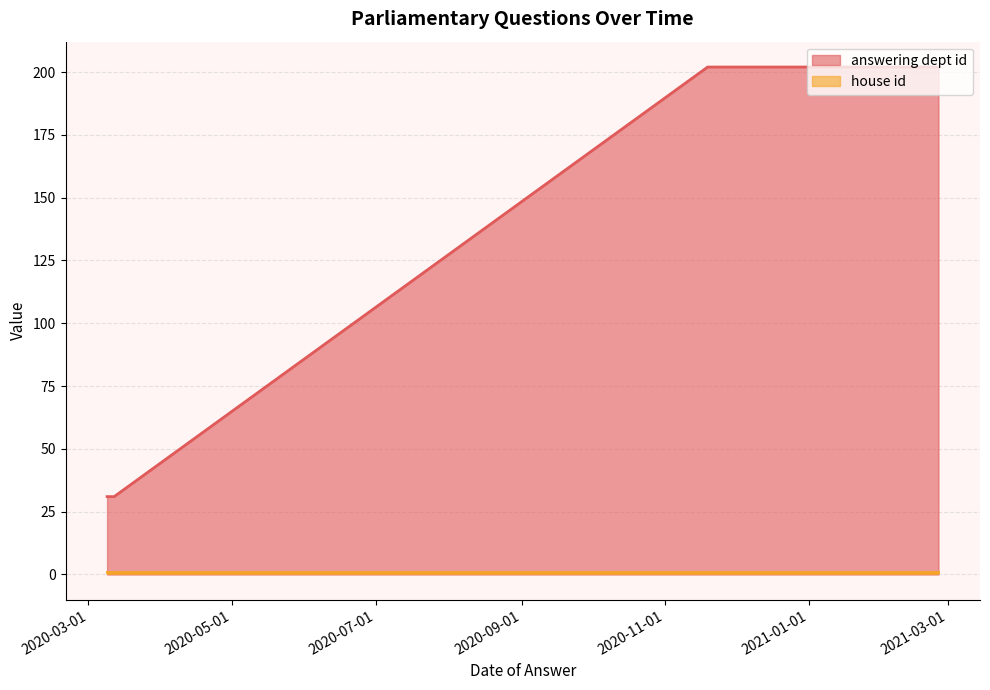

How many lines are shown in the chart?

2